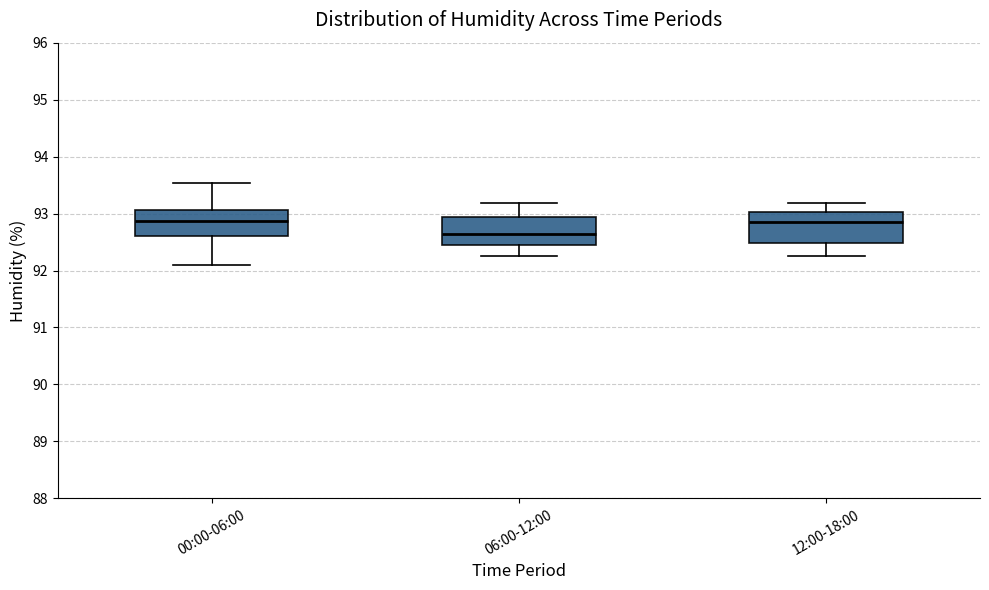

Where does the upper whisker of the box for 06:00-12:00 end on the y-axis? The values are not printed on the chart, so give them approximately, as read against the axis.

93.2